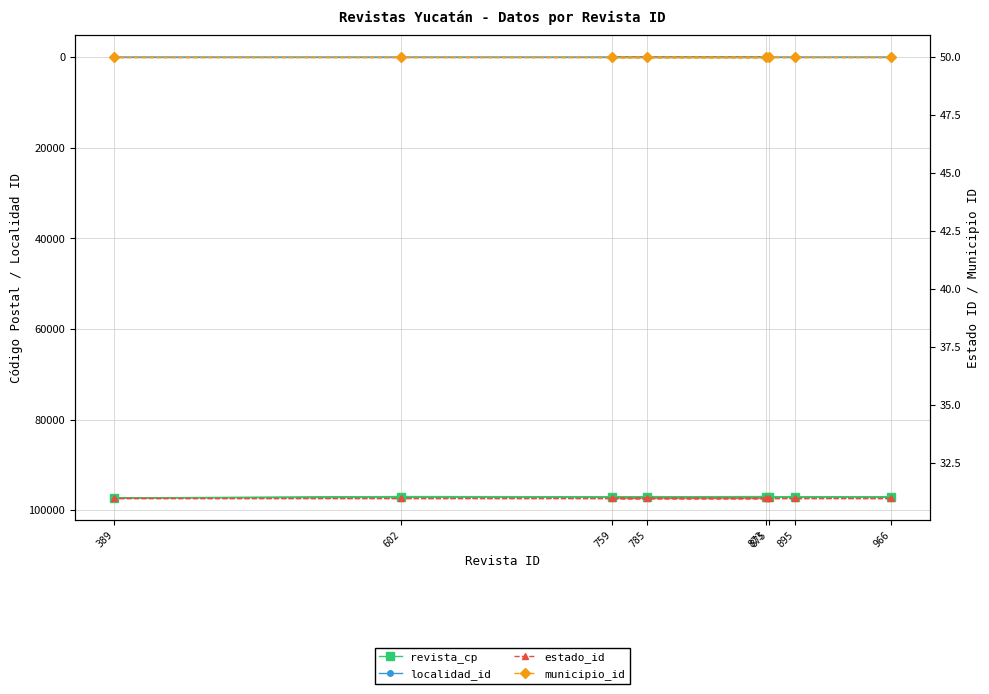

What is the value of the municipio_id point at the 6th from the left?

50